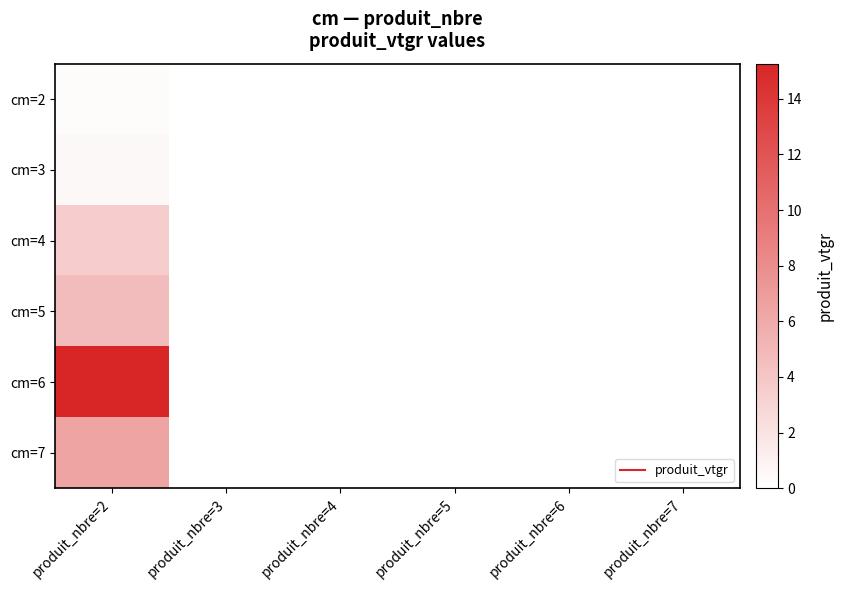

At which category is the sum across all series the highest?

produit_nbre=2